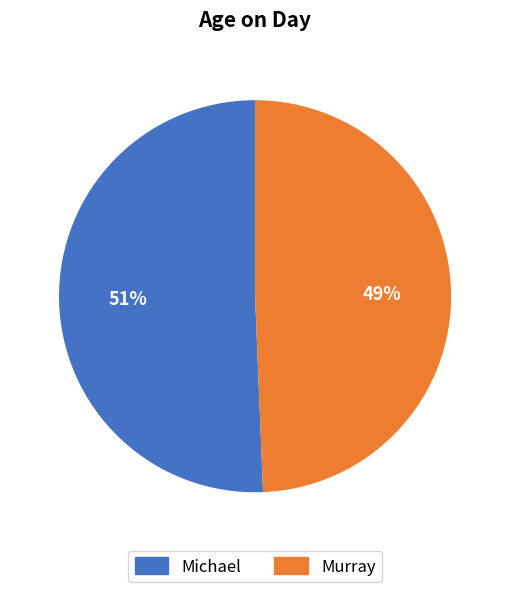

To the nearest percent, what is the combined percentage of Michael and Murray?

100%